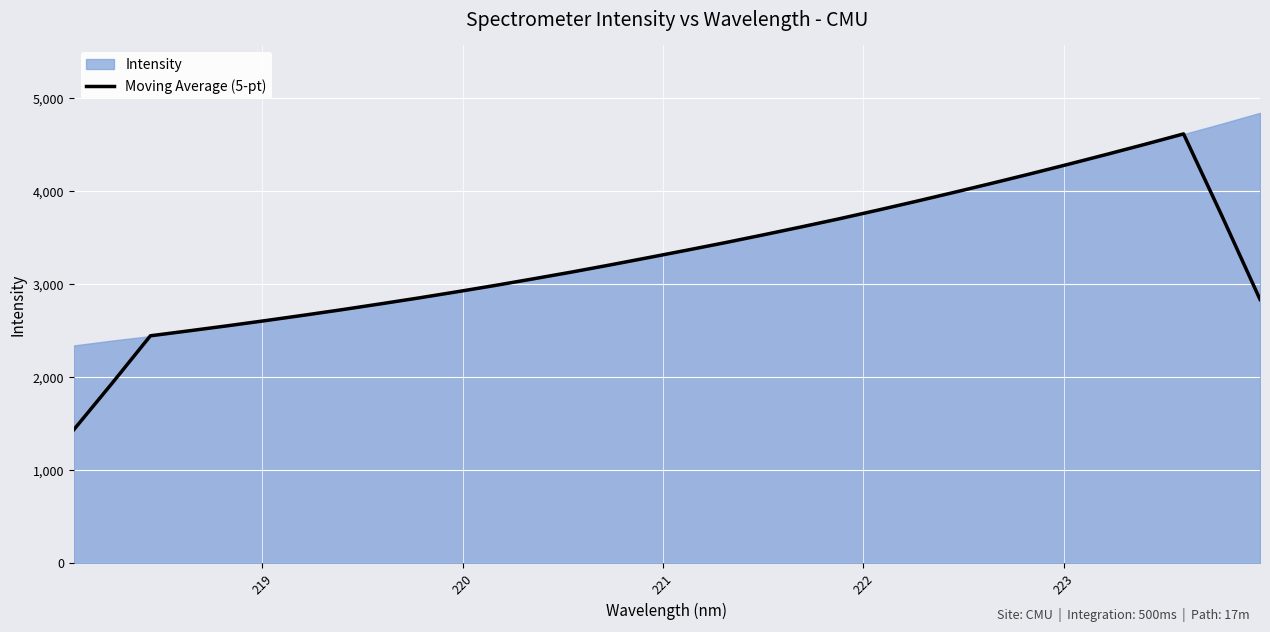

What is the minimum value for Moving Average (5-pt)?

1436.4